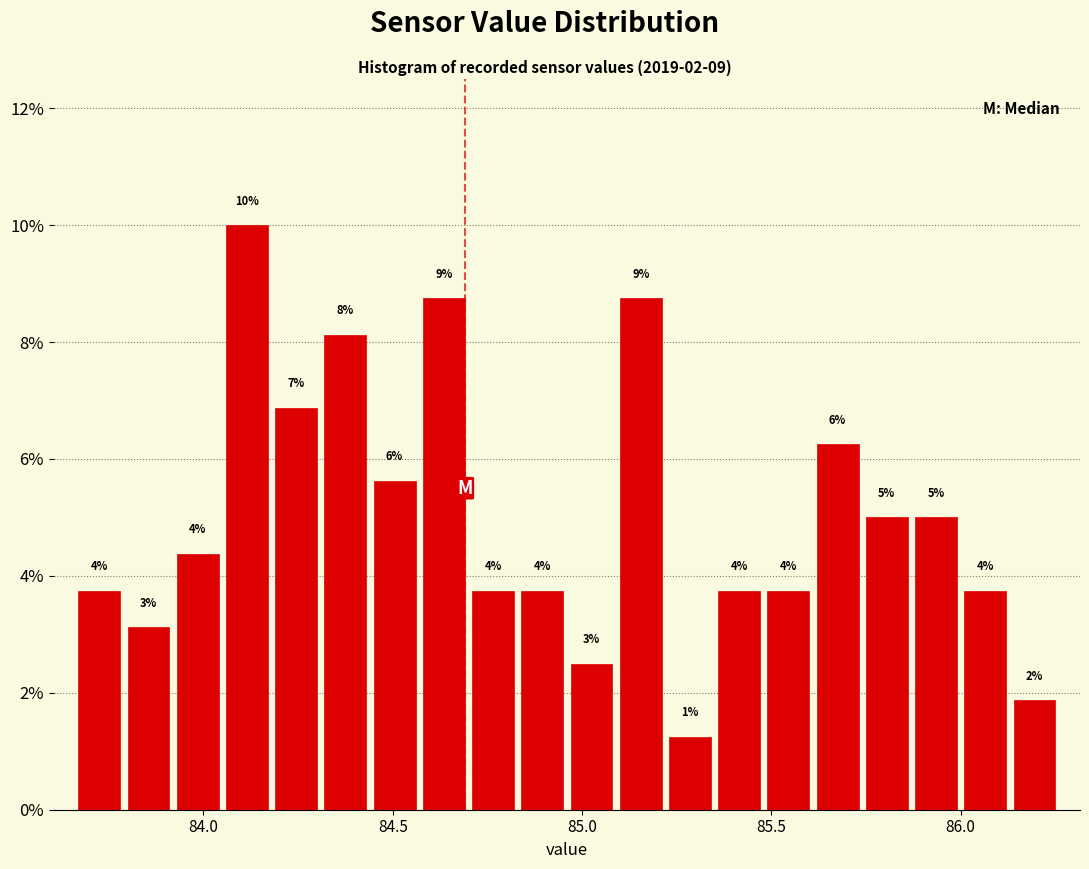

Around what value on the x-axis is the tallest bar? Give the approximate position of its centre, as read against the axis.

84.10